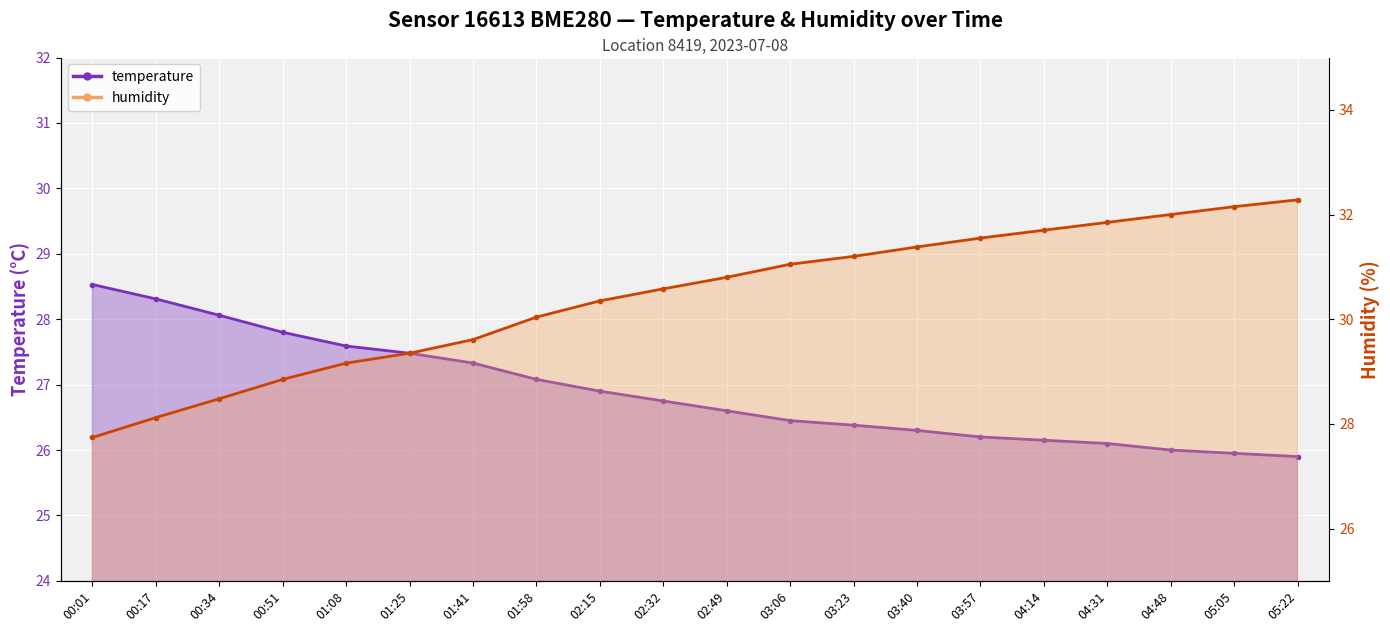

After their last crossing, which series has the higher values: temperature or humidity?

humidity